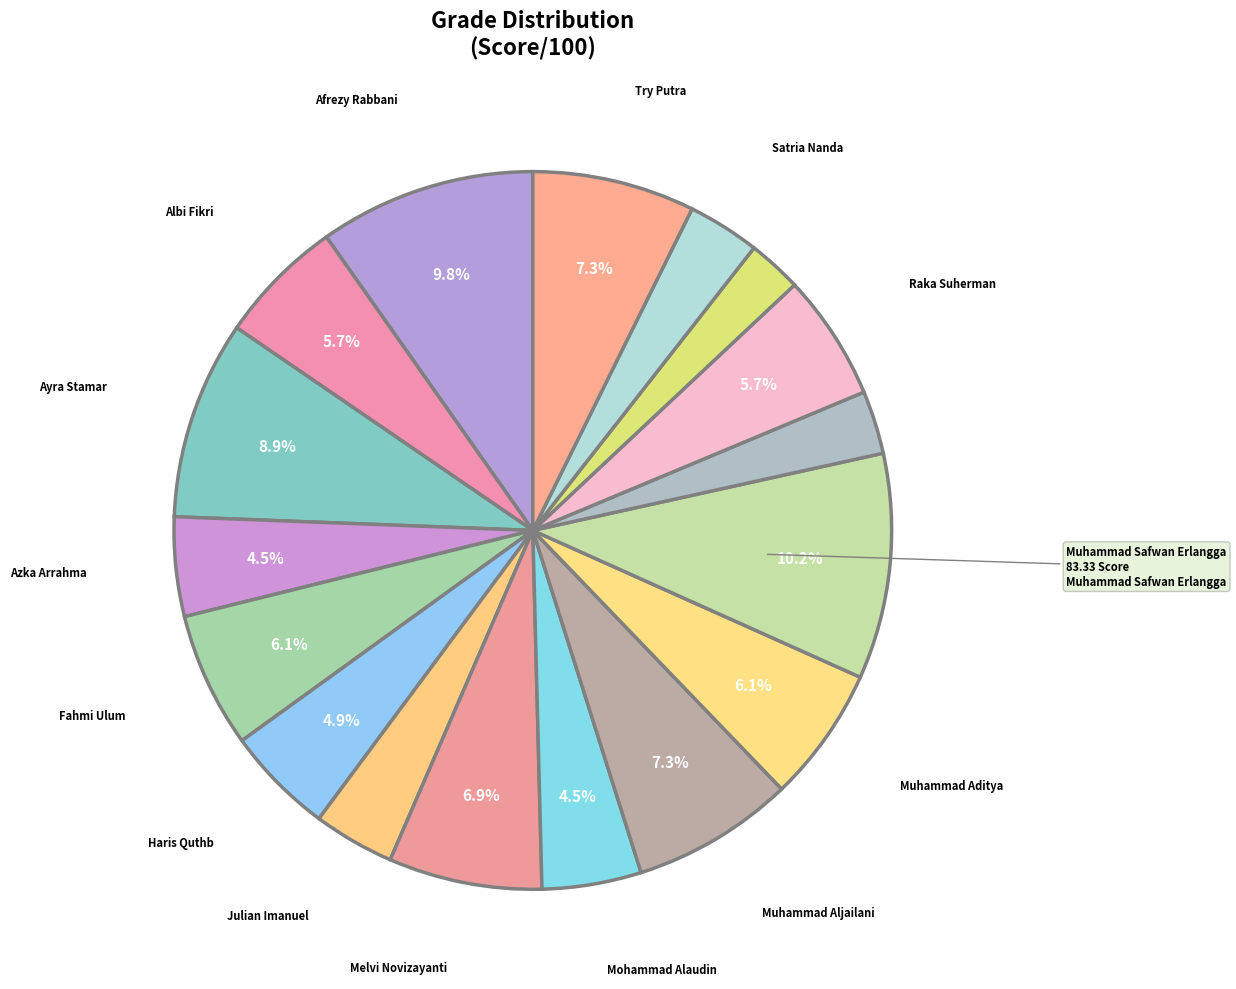

To the nearest percent, what is the average slice percentage?

6%